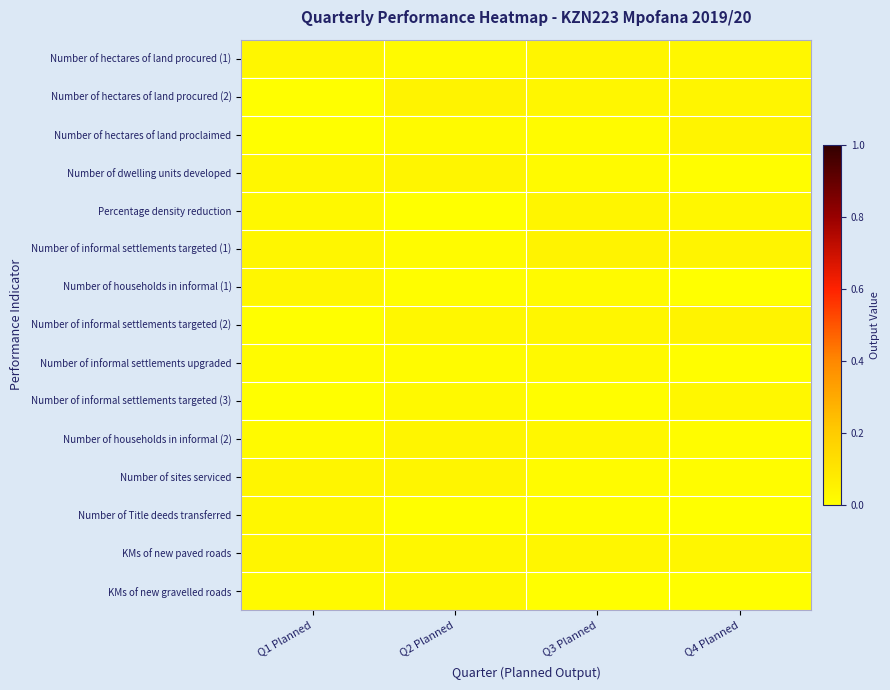

At how many categories does at least one series exceed 0?

4